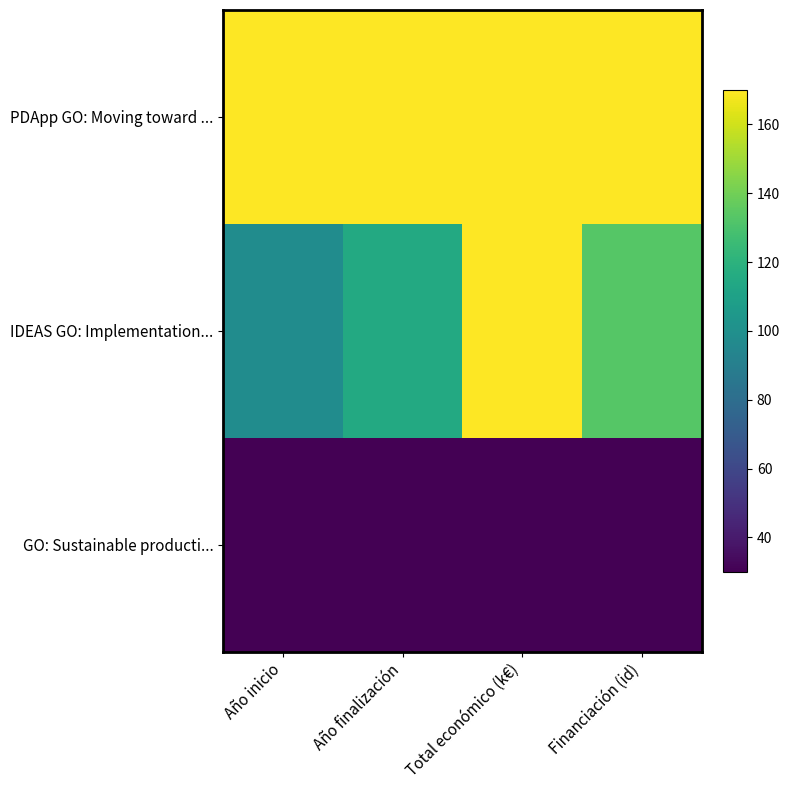

What is the minimum value shown in the chart?

30.0